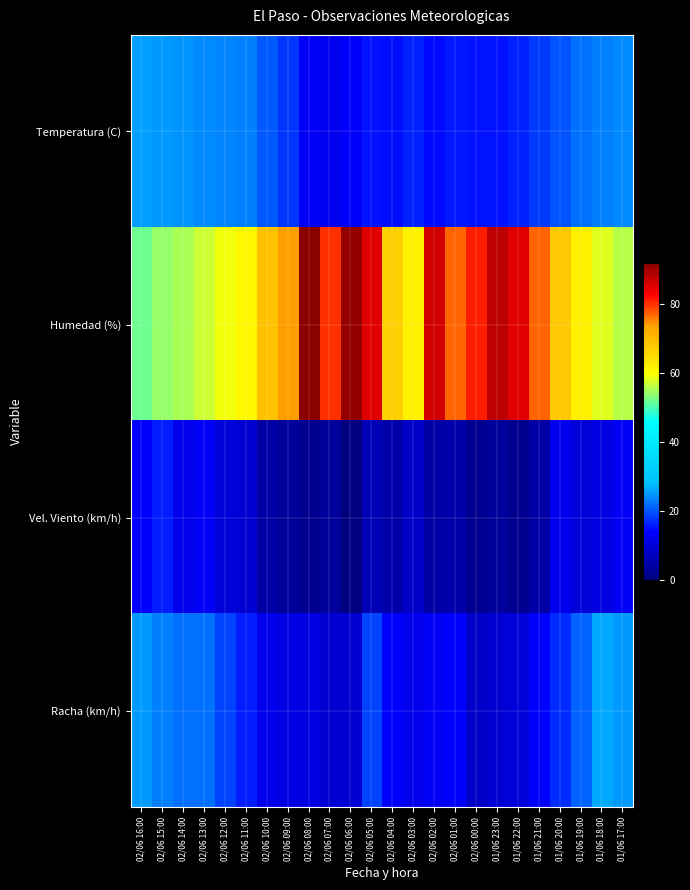

Between 02/06 12:00 and 01/06 22:00, which is larger?

02/06 12:00